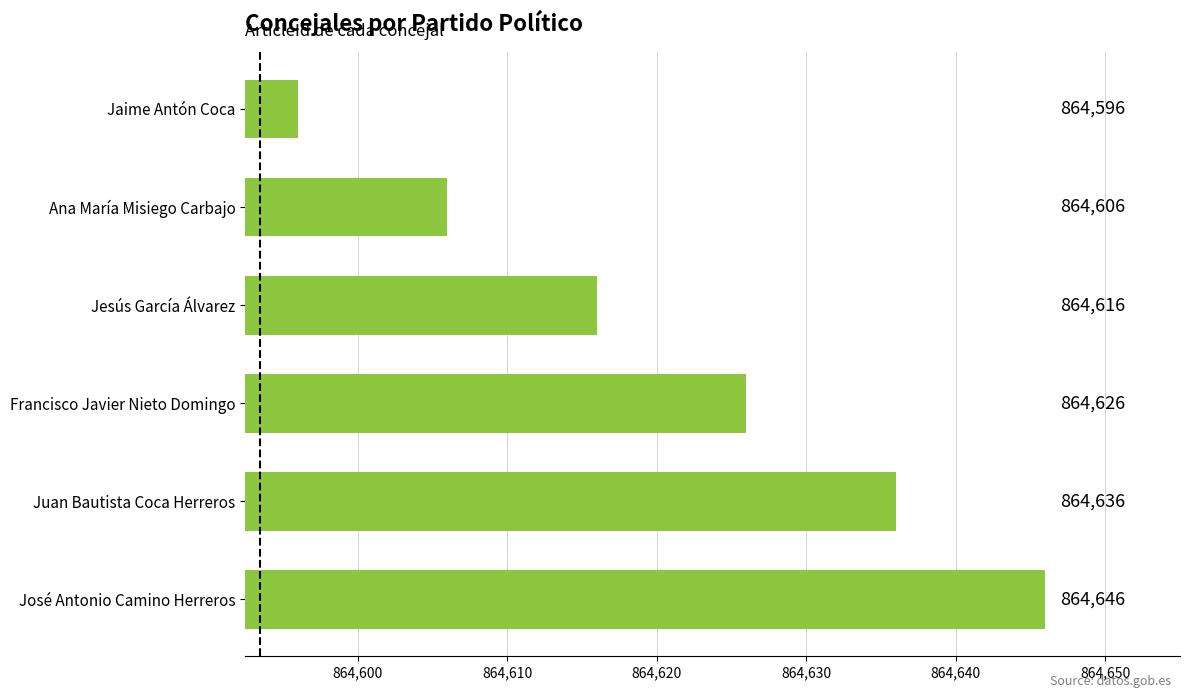

List the labels in order of value, smallest first.

Jaime Antón Coca, Ana María Misiego Carbajo, Jesús García Álvarez, Francisco Javier Nieto Domingo, Juan Bautista Coca Herreros, José Antonio Camino Herreros